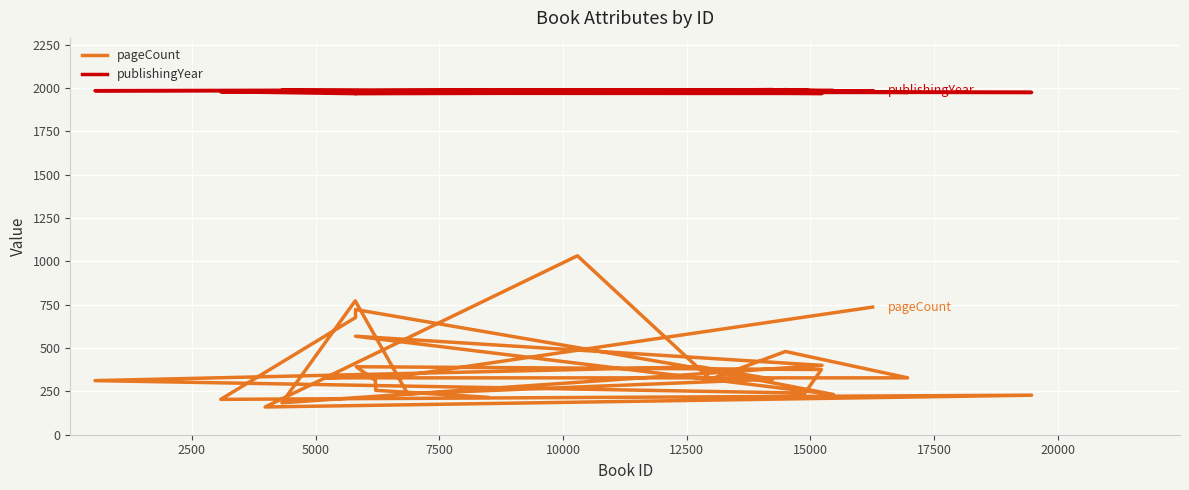

At which category does pageCount reach its first local valley?

12500